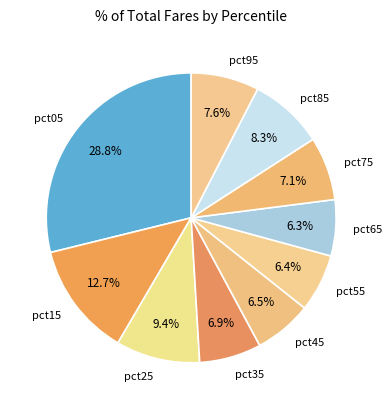

Count the number of slices in the pie.

10